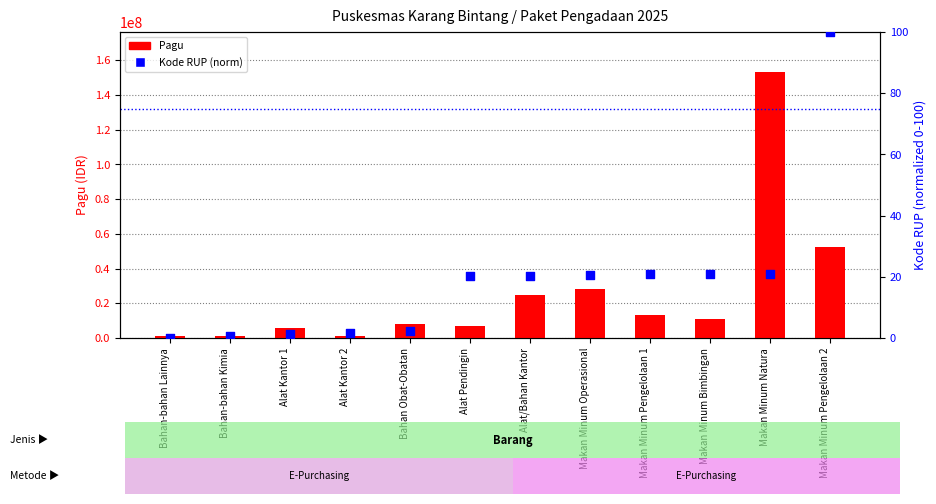

What is the total value across all series at Bahan-bahan Lainnya?

1120000.0